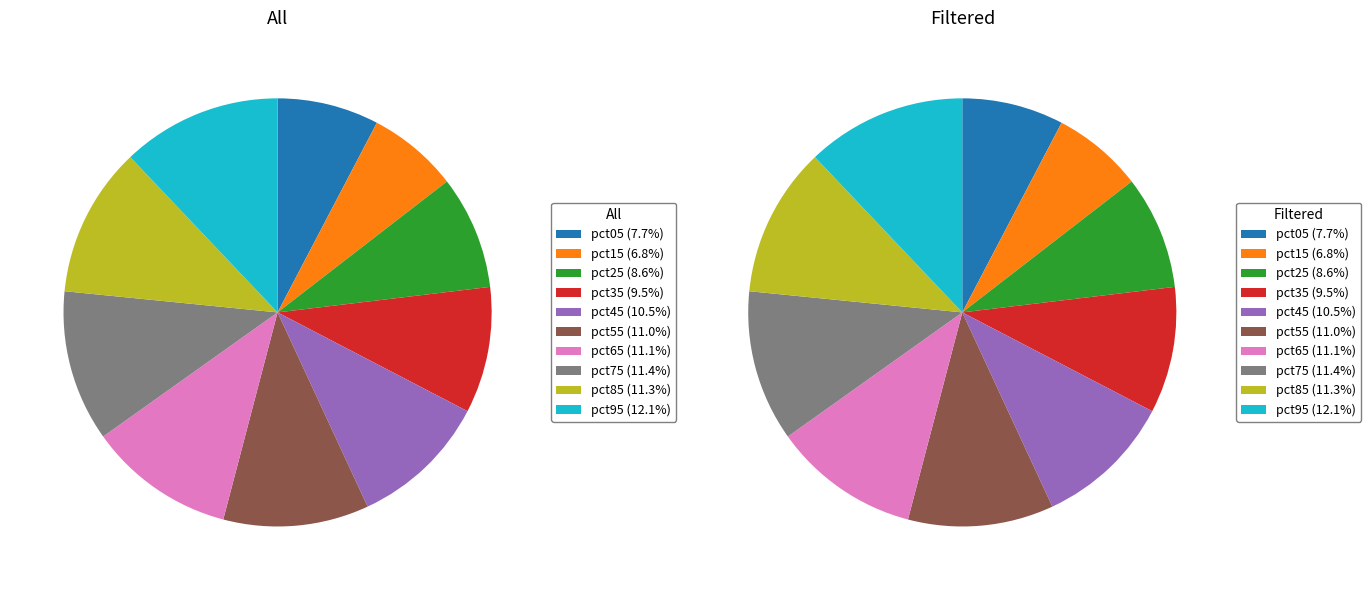

Is it true that pct85 is 11% of the pie?

True